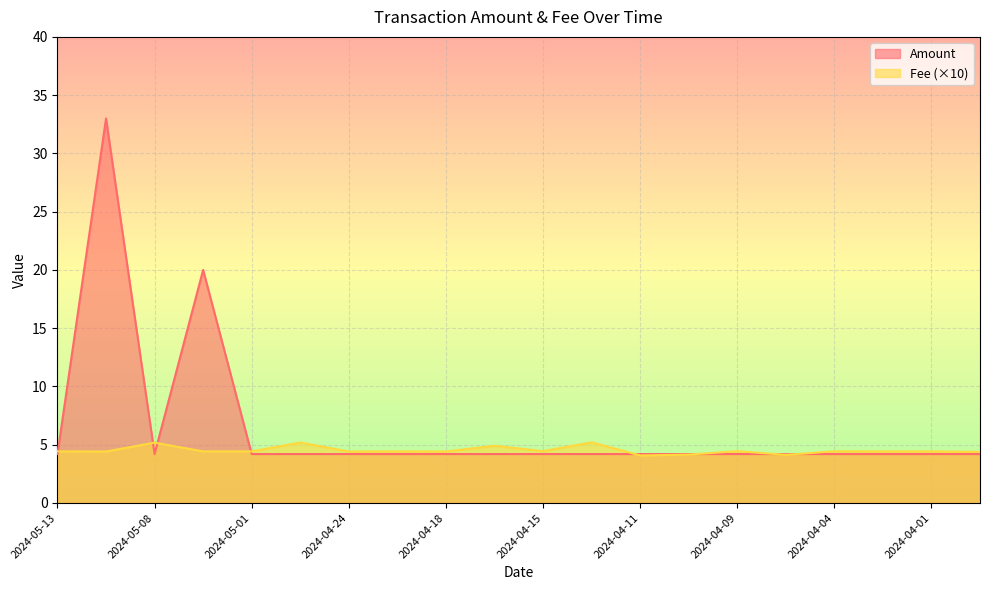

True or false: Fee has a value of 1.8 at 2024-04-11.

False